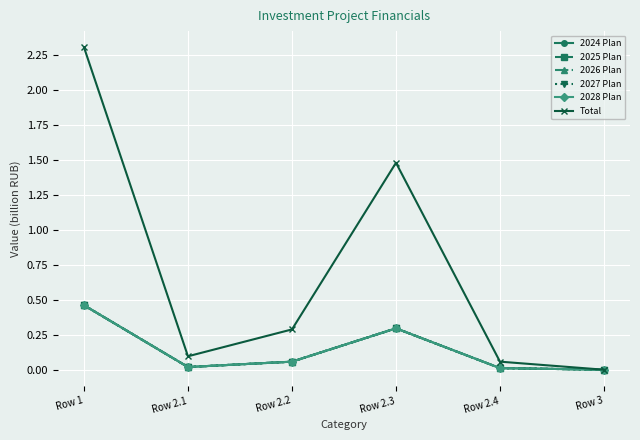

Where is the first local minimum for 2025 Plan?

Row 2.1